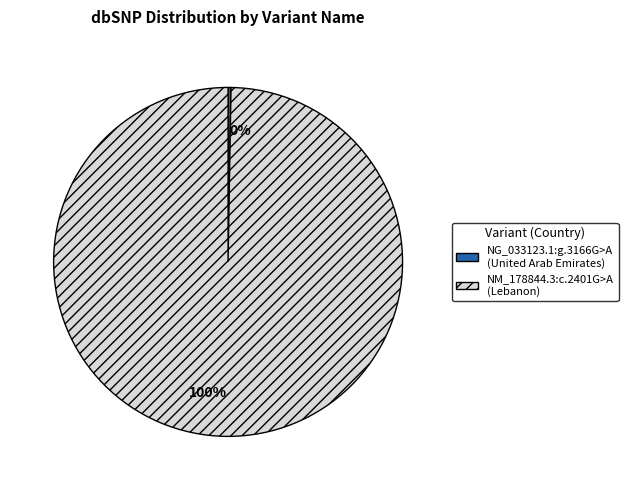

To the nearest percent, what portion does NM_178844.3:c.2401G>A represent?

100%